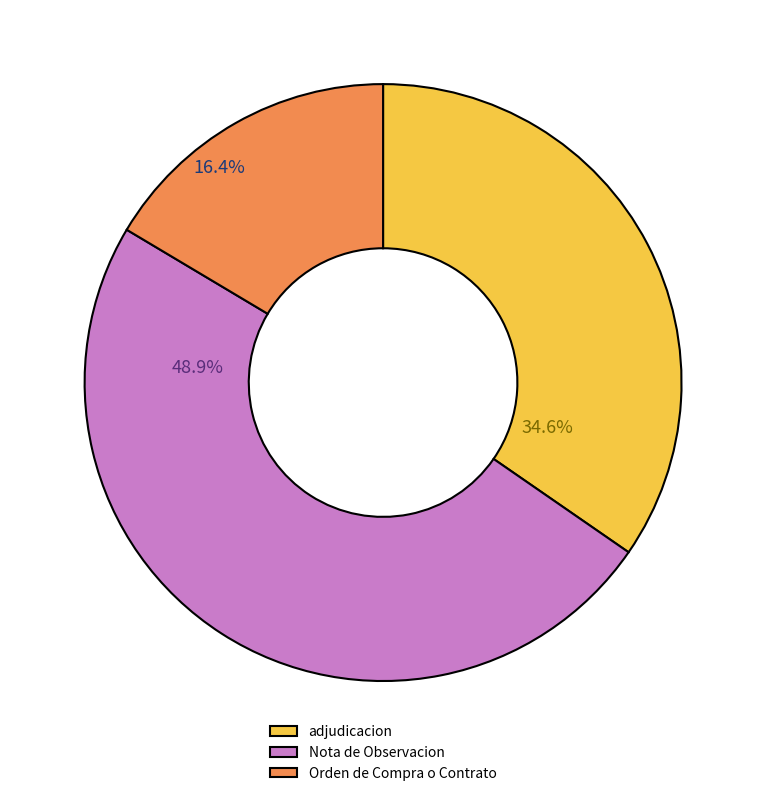

To the nearest percent, what is the average slice percentage?

33%